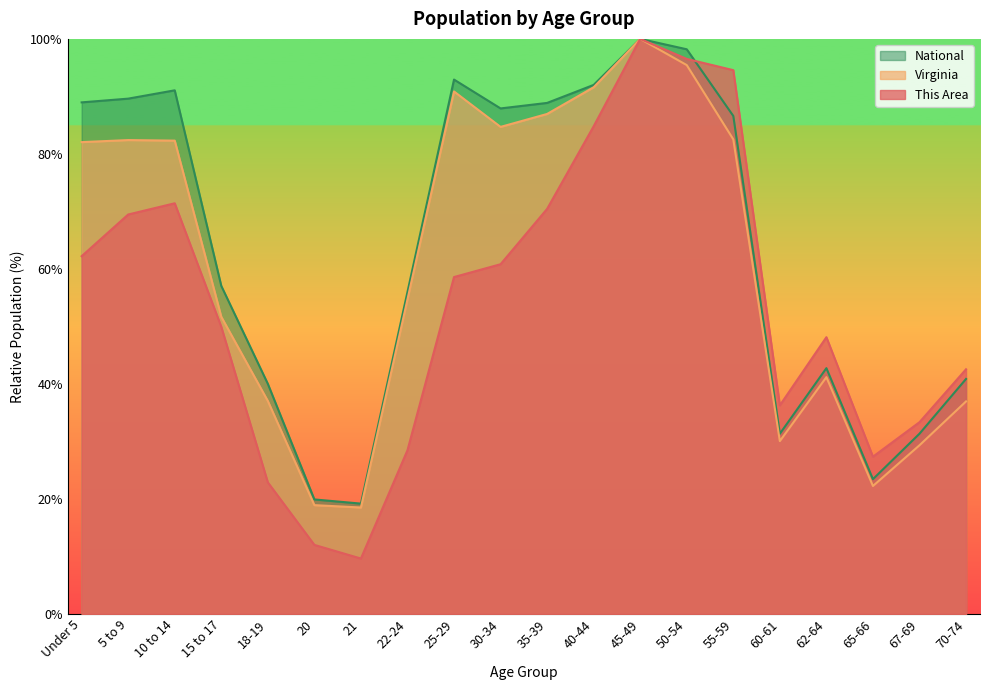

How many interior local valleys does the Virginia series have?

4